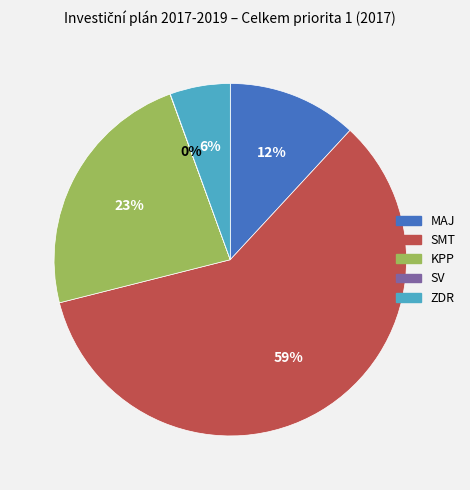

To the nearest percent, what is the average slice percentage?

20%